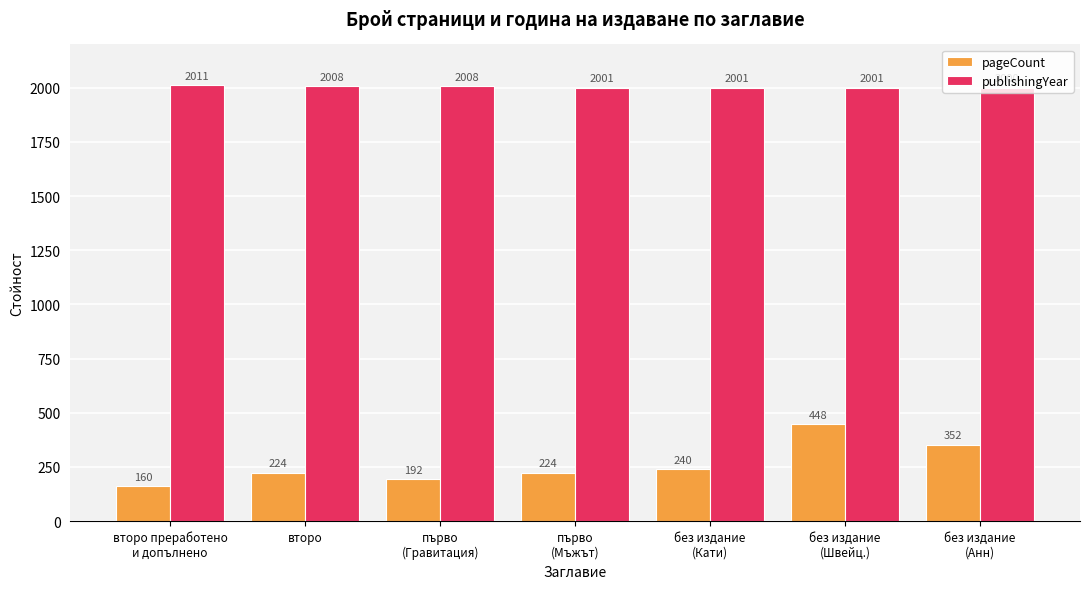

Are the bars grouped side by side (vs. stacked)?

Yes